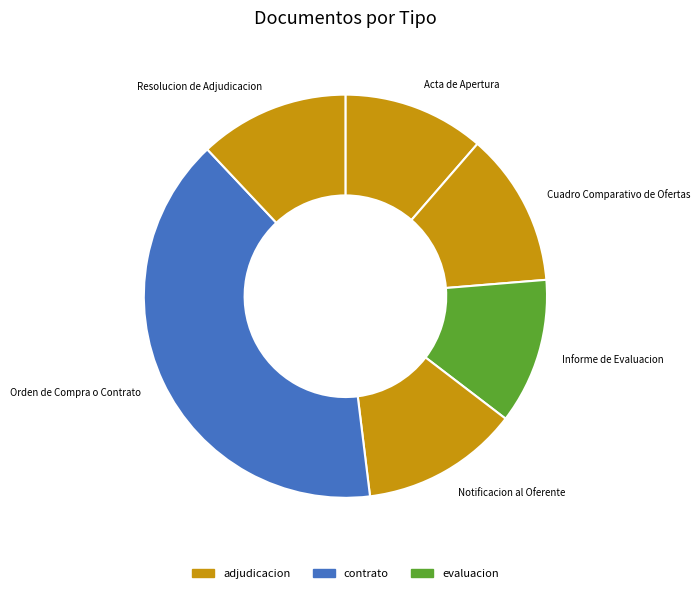

True or false: Acta de Apertura accounts for 11% of the total.

True